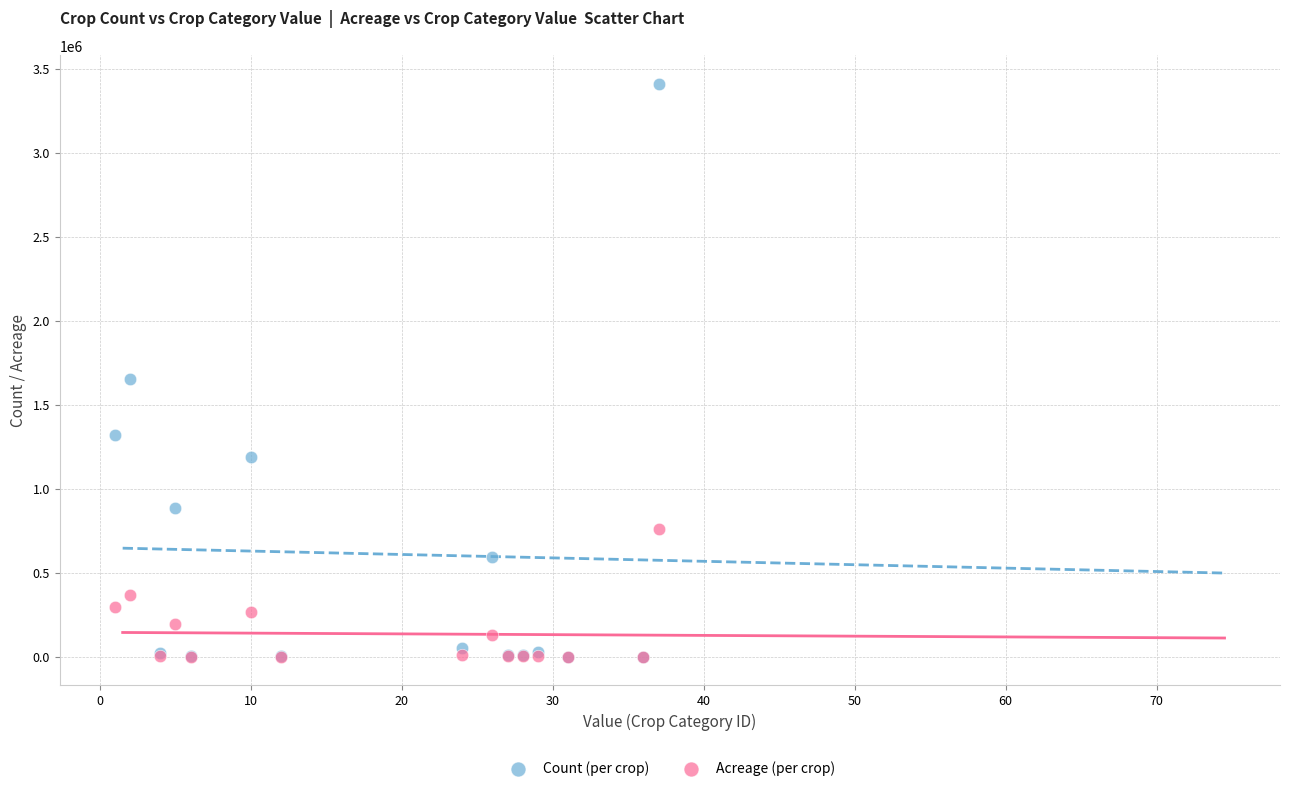

Across all series, what Y value is closest to 1703637?

1653047.0